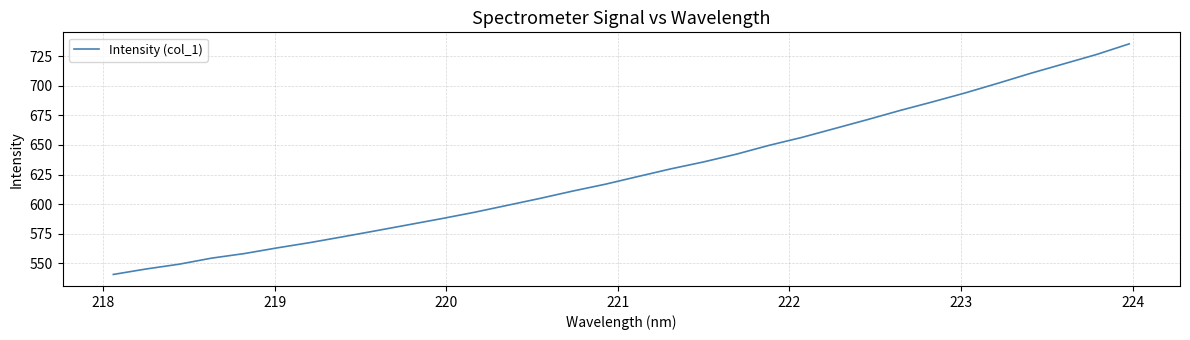

What is the greatest value displayed?

735.3